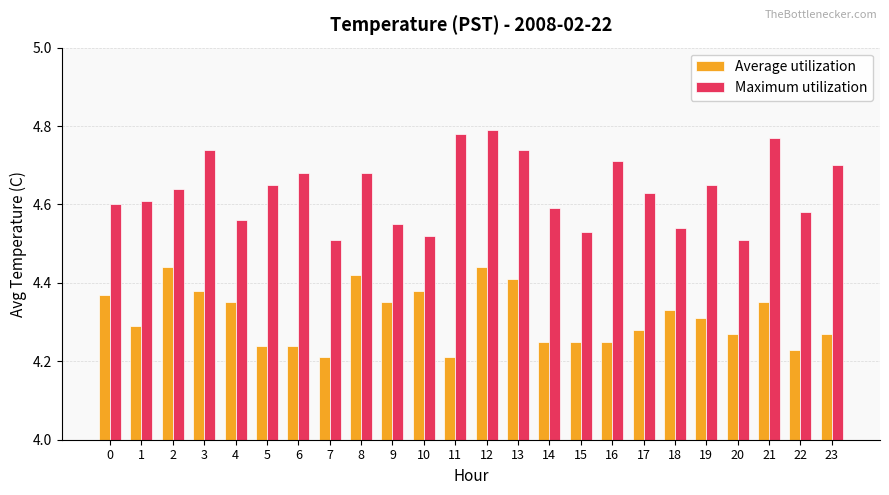

What is the difference between the Maximum utilization values at 0 and 6?

0.1